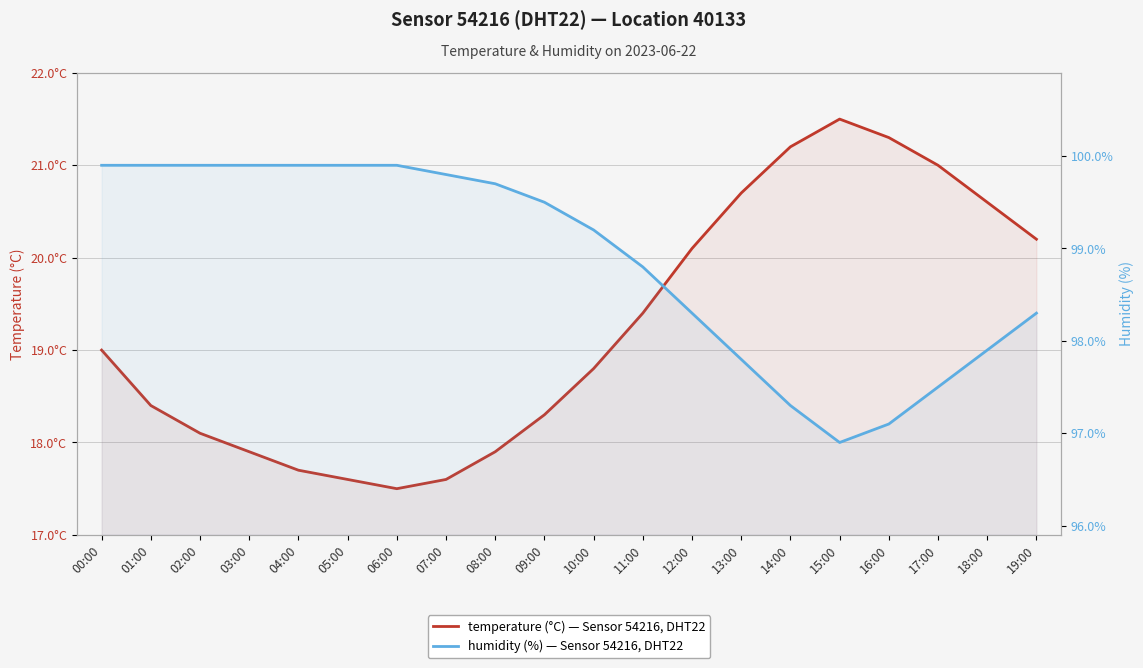

Rank the series at 10:00 from highest to lowest value.

humidity, temperature